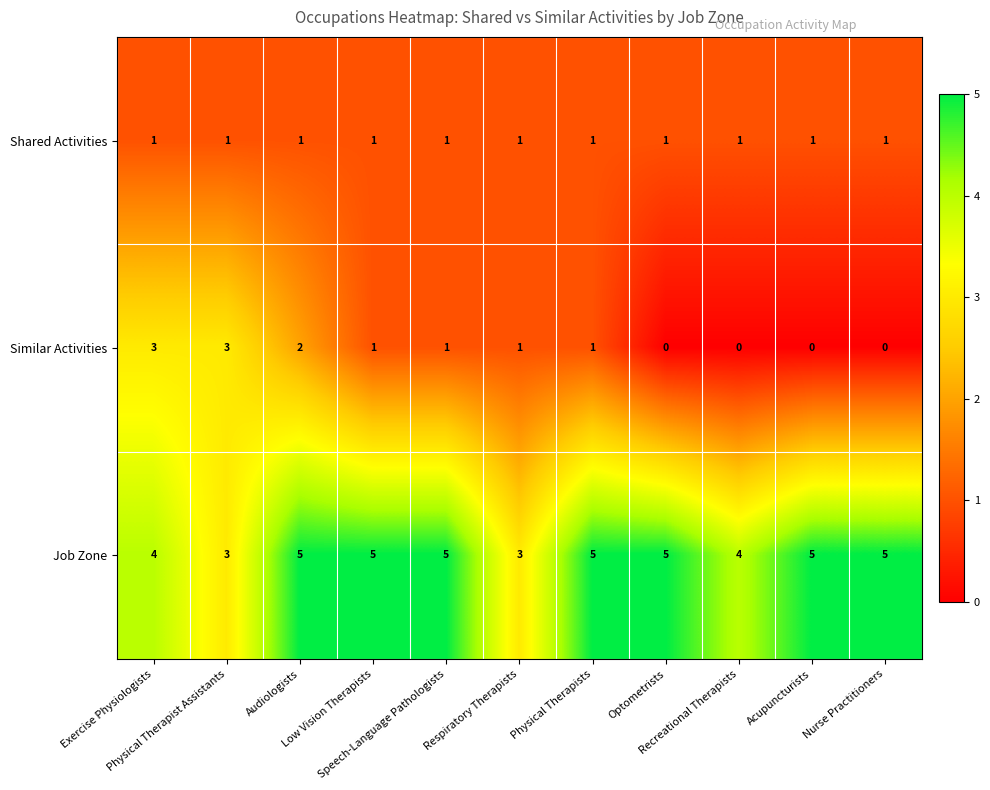

Between Physical Therapist Assistants and Audiologists, which series saw the biggest shift?

Job Zone